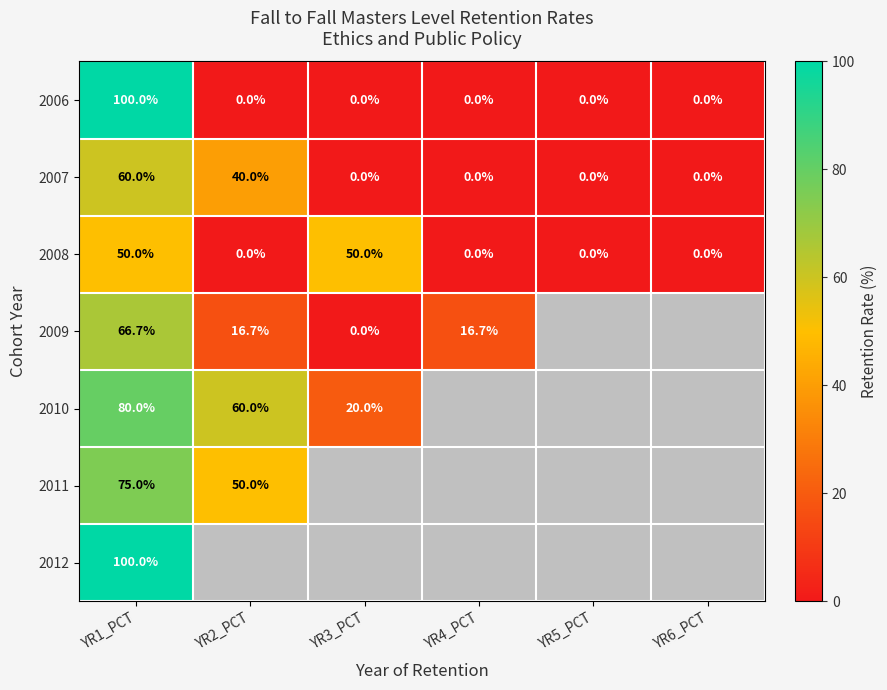

The 2006 series shows 100.0 at YR1_PCT. True or false?

True